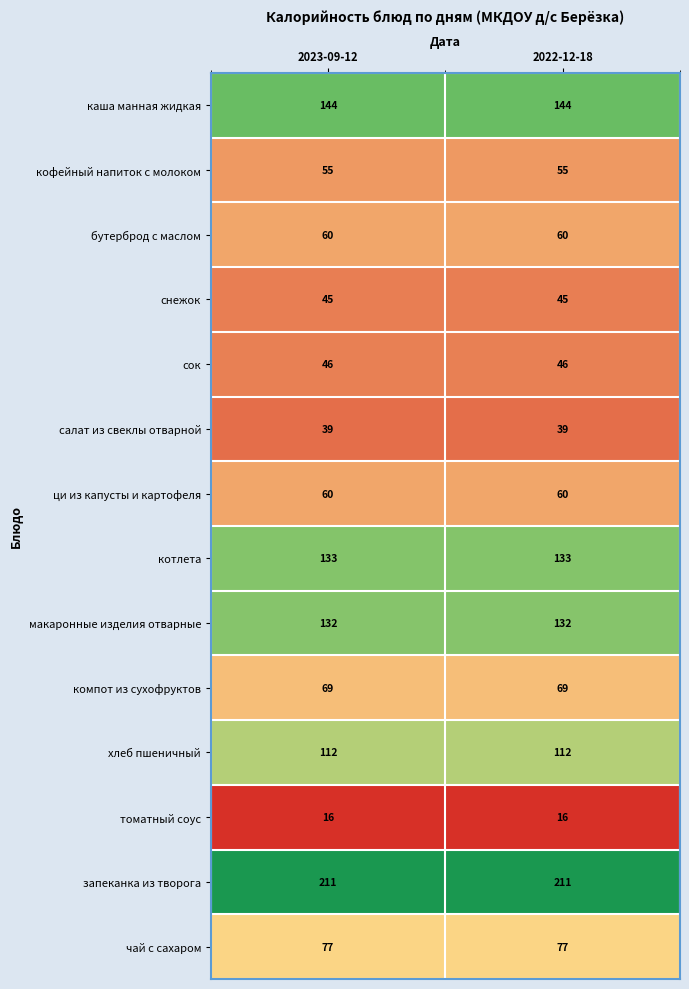

Reading right to left, extract all data points from this chart.

каша манная жидкая: 2022-12-18=144	2023-09-12=144
кофейный напиток с молоком: 2022-12-18=55	2023-09-12=55
бутерброд с маслом: 2022-12-18=60	2023-09-12=60
снежок: 2022-12-18=45	2023-09-12=45
сок: 2022-12-18=46	2023-09-12=46
салат из свеклы отварной: 2022-12-18=39	2023-09-12=39
ци из капусты и картофеля: 2022-12-18=60	2023-09-12=60
котлета: 2022-12-18=133	2023-09-12=133
макаронные изделия отварные: 2022-12-18=132	2023-09-12=132
компот из сухофруктов: 2022-12-18=69	2023-09-12=69
хлеб пшеничный: 2022-12-18=112	2023-09-12=112
томатный соус: 2022-12-18=16	2023-09-12=16
запеканка из творога: 2022-12-18=211	2023-09-12=211
чай с сахаром: 2022-12-18=77	2023-09-12=77